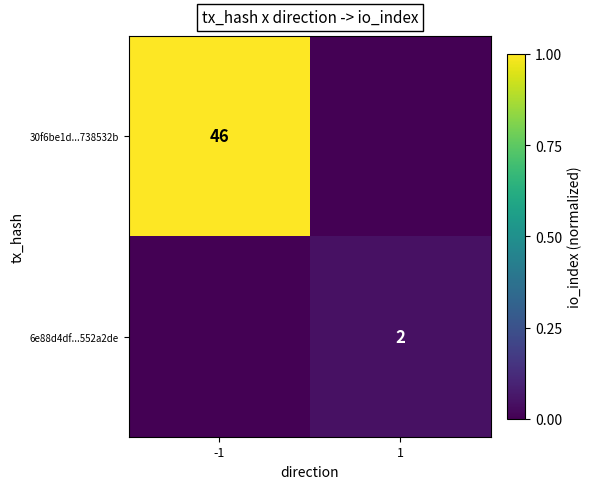

True or false: 30f6be1d...738532b has a value of 82 at -1.

False